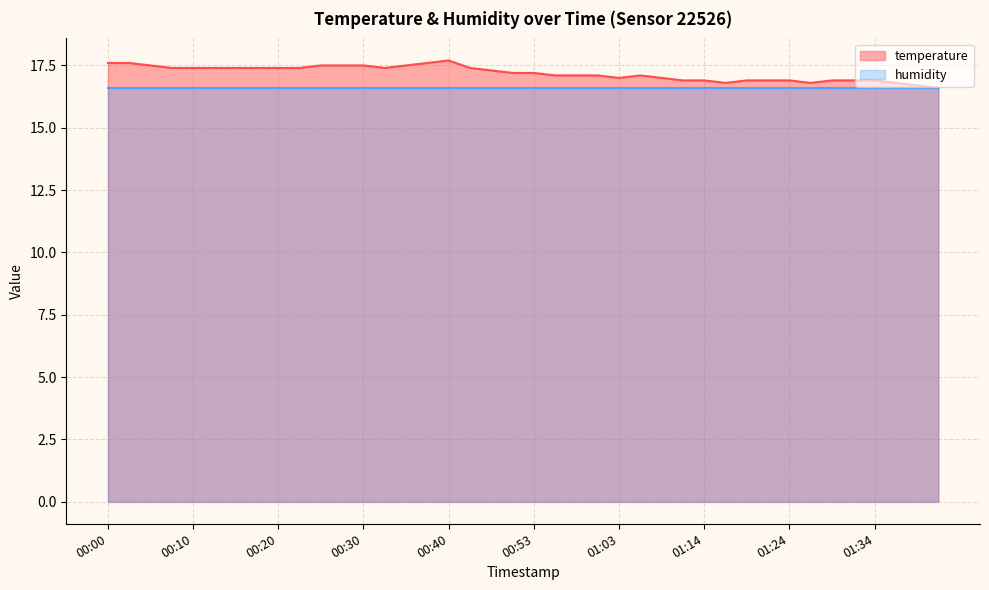

What is the smallest value displayed?

16.6